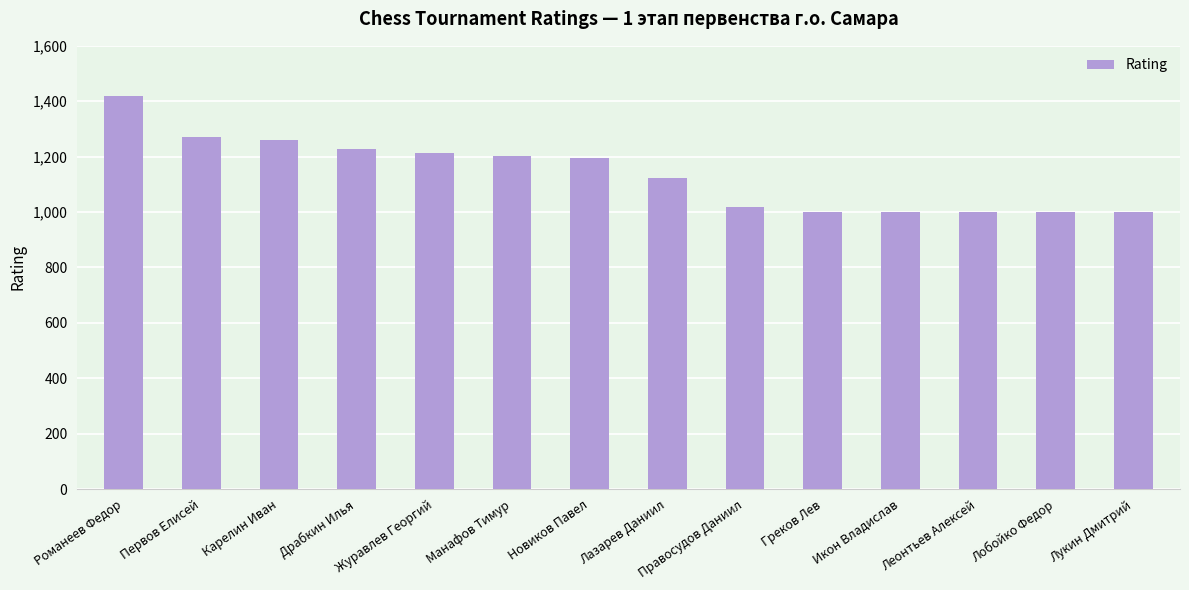

At which category does the chart reach its peak across all series?

Романеев Федор